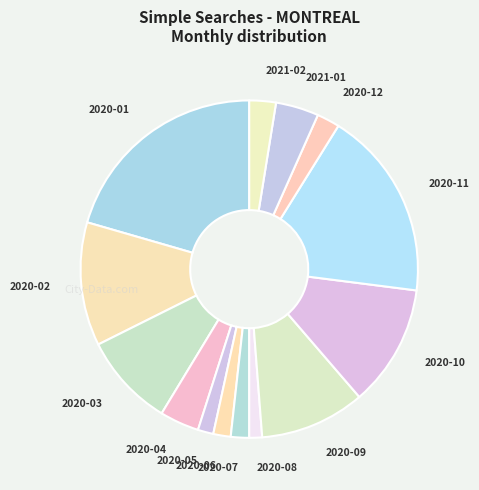

True or false: 2021-02 accounts for 10% of the total.

False